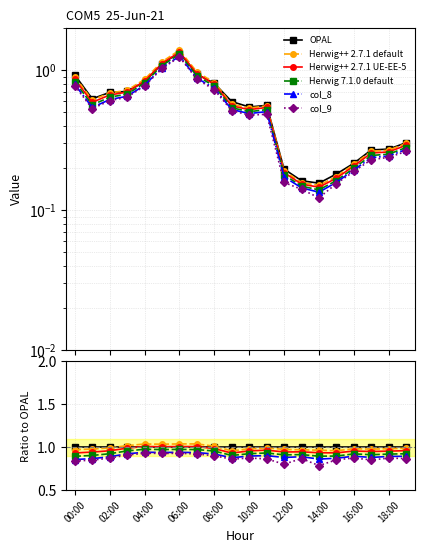

True or false: col_9 and Herwig++ 2.7.1 default intersect in this chart.

False